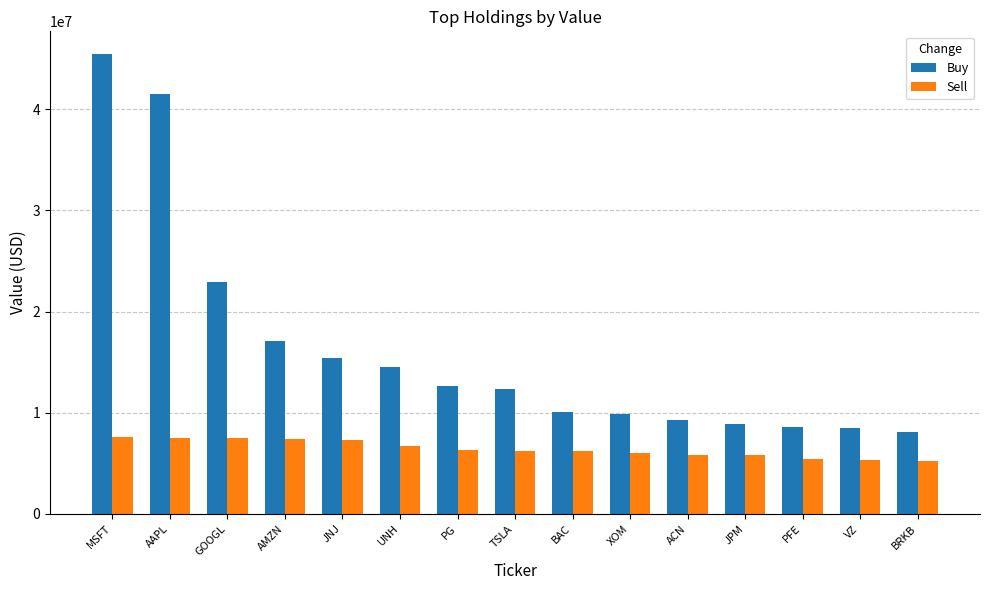

At which category is the sum across all series the highest?

MSFT